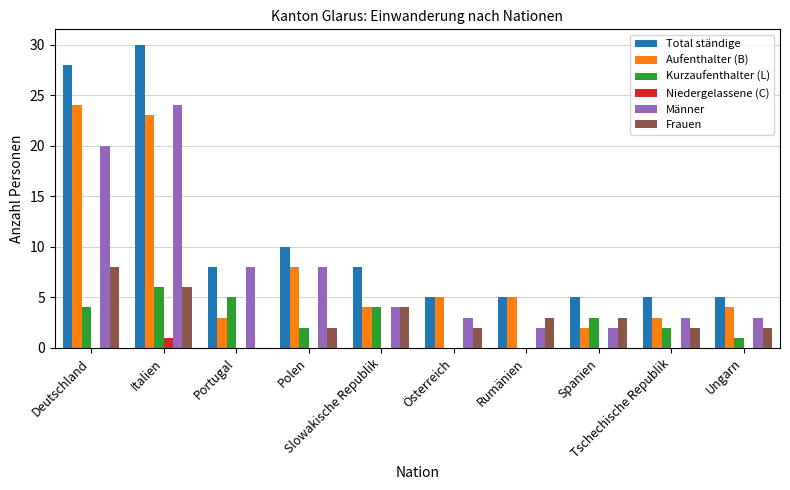

Which series has the widest spread of values?

Total ständige